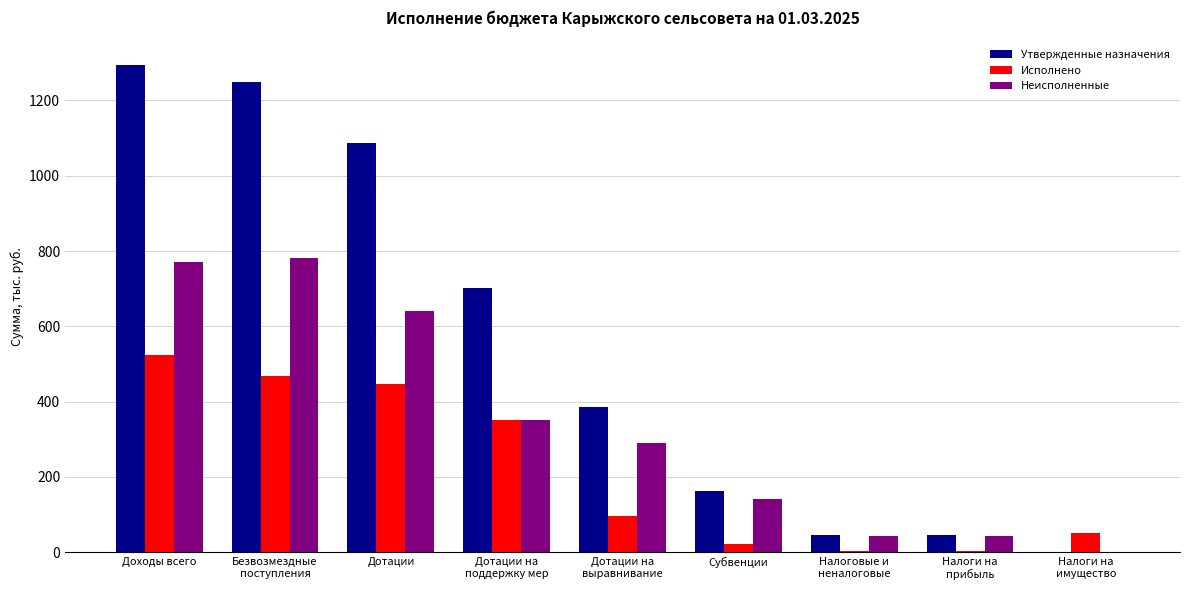

Count the number of data series in this chart.

3